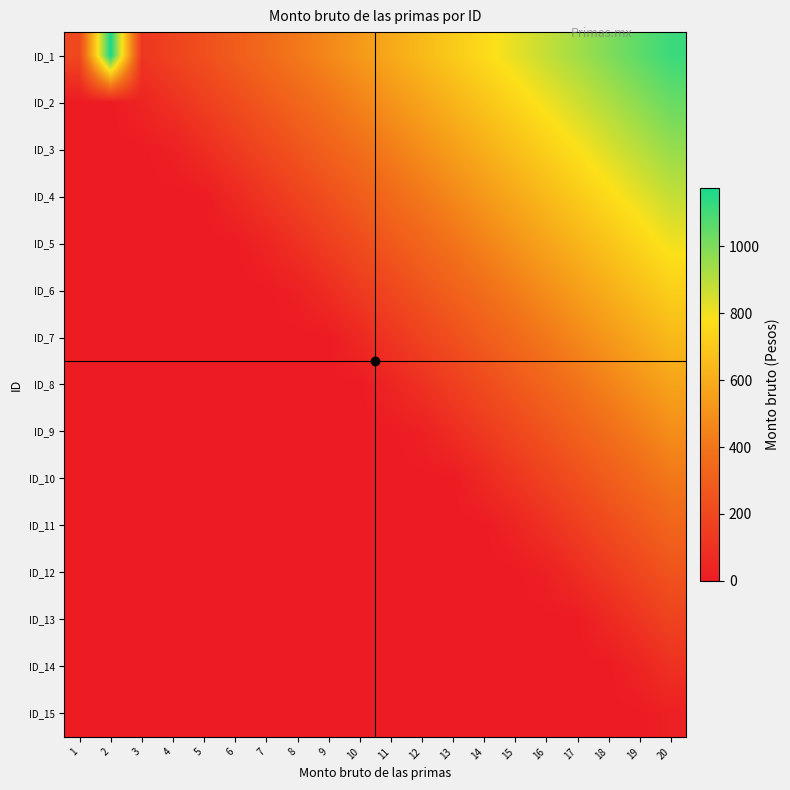

Reading right to left, what are all the values shown in this chart?

ID_1: 20=1114.7	19=1056.0	18=997.4	17=938.7	16=880.0	15=821.4	14=762.7	13=704.0	12=645.4	11=586.7	10=528.0	9=469.4	8=410.7	7=352.0	6=293.3	5=234.7	4=176.0	3=117.3	2=1173.4	1=200.0
ID_2: 20=1036.5	19=977.8	18=919.1	17=860.5	16=801.8	15=743.1	14=684.5	13=625.8	12=567.1	11=508.5	10=449.8	9=391.1	8=332.5	7=273.8	6=215.1	5=156.5	4=97.8	3=39.1	2=0.0	1=0.0
ID_3: 20=958.3	19=899.6	18=840.9	17=782.3	16=723.6	15=664.9	14=606.2	13=547.6	12=488.9	11=430.2	10=371.6	9=312.9	8=254.2	7=195.6	6=136.9	5=78.2	4=19.6	3=0.0	2=0.0	1=0.0
ID_4: 20=880.0	19=821.4	18=762.7	17=704.0	16=645.4	15=586.7	14=528.0	13=469.4	12=410.7	11=352.0	10=293.3	9=234.7	8=176.0	7=117.3	6=58.7	5=0.0	4=0.0	3=0.0	2=0.0	1=0.0
ID_5: 20=801.8	19=743.1	18=684.5	17=625.8	16=567.1	15=508.5	14=449.8	13=391.1	12=332.5	11=273.8	10=215.1	9=156.5	8=97.8	7=39.1	6=0.0	5=0.0	4=0.0	3=0.0	2=0.0	1=0.0
ID_6: 20=723.6	19=664.9	18=606.2	17=547.6	16=488.9	15=430.2	14=371.6	13=312.9	12=254.2	11=195.6	10=136.9	9=78.2	8=19.6	7=0.0	6=0.0	5=0.0	4=0.0	3=0.0	2=0.0	1=0.0
ID_7: 20=645.4	19=586.7	18=528.0	17=469.4	16=410.7	15=352.0	14=293.3	13=234.7	12=176.0	11=117.3	10=58.7	9=0.0	8=0.0	7=0.0	6=0.0	5=0.0	4=0.0	3=0.0	2=0.0	1=0.0
ID_8: 20=567.1	19=508.5	18=449.8	17=391.1	16=332.5	15=273.8	14=215.1	13=156.5	12=97.8	11=39.1	10=0.0	9=0.0	8=0.0	7=0.0	6=0.0	5=0.0	4=0.0	3=0.0	2=0.0	1=0.0
ID_9: 20=488.9	19=430.2	18=371.6	17=312.9	16=254.2	15=195.6	14=136.9	13=78.2	12=19.6	11=0.0	10=0.0	9=0.0	8=0.0	7=0.0	6=0.0	5=0.0	4=0.0	3=0.0	2=0.0	1=0.0
ID_10: 20=410.7	19=352.0	18=293.3	17=234.7	16=176.0	15=117.3	14=58.7	13=0.0	12=0.0	11=0.0	10=0.0	9=0.0	8=0.0	7=0.0	6=0.0	5=0.0	4=0.0	3=0.0	2=0.0	1=0.0
ID_11: 20=332.5	19=273.8	18=215.1	17=156.5	16=97.8	15=39.1	14=0.0	13=0.0	12=0.0	11=0.0	10=0.0	9=0.0	8=0.0	7=0.0	6=0.0	5=0.0	4=0.0	3=0.0	2=0.0	1=0.0
ID_12: 20=254.2	19=195.6	18=136.9	17=78.2	16=19.6	15=0.0	14=0.0	13=0.0	12=0.0	11=0.0	10=0.0	9=0.0	8=0.0	7=0.0	6=0.0	5=0.0	4=0.0	3=0.0	2=0.0	1=0.0
ID_13: 20=176.0	19=117.3	18=58.7	17=0.0	16=0.0	15=0.0	14=0.0	13=0.0	12=0.0	11=0.0	10=0.0	9=0.0	8=0.0	7=0.0	6=0.0	5=0.0	4=0.0	3=0.0	2=0.0	1=0.0
ID_14: 20=97.8	19=39.1	18=0.0	17=0.0	16=0.0	15=0.0	14=0.0	13=0.0	12=0.0	11=0.0	10=0.0	9=0.0	8=0.0	7=0.0	6=0.0	5=0.0	4=0.0	3=0.0	2=0.0	1=0.0
ID_15: 20=19.6	19=0.0	18=0.0	17=0.0	16=0.0	15=0.0	14=0.0	13=0.0	12=0.0	11=0.0	10=0.0	9=0.0	8=0.0	7=0.0	6=0.0	5=0.0	4=0.0	3=0.0	2=0.0	1=0.0